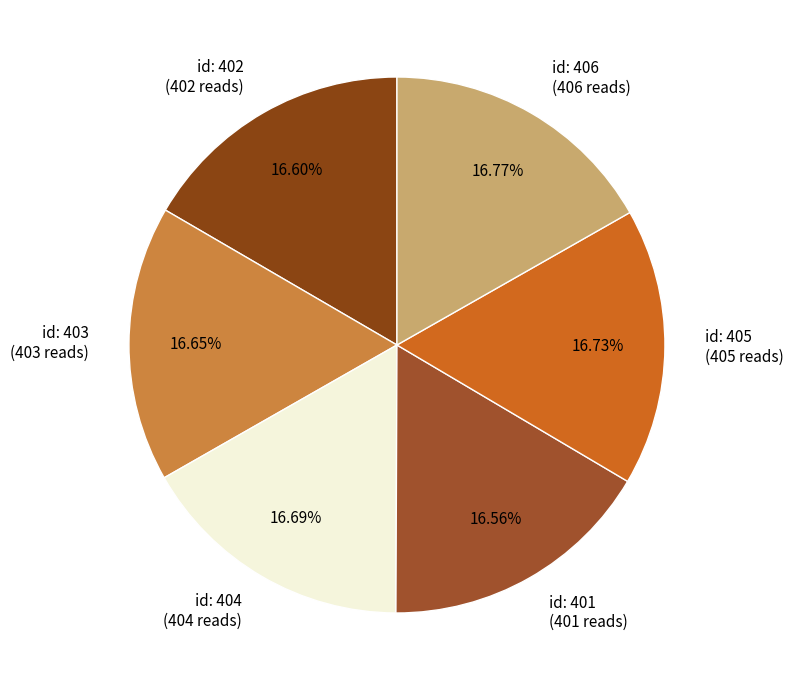

Count the number of slices in the pie.

6